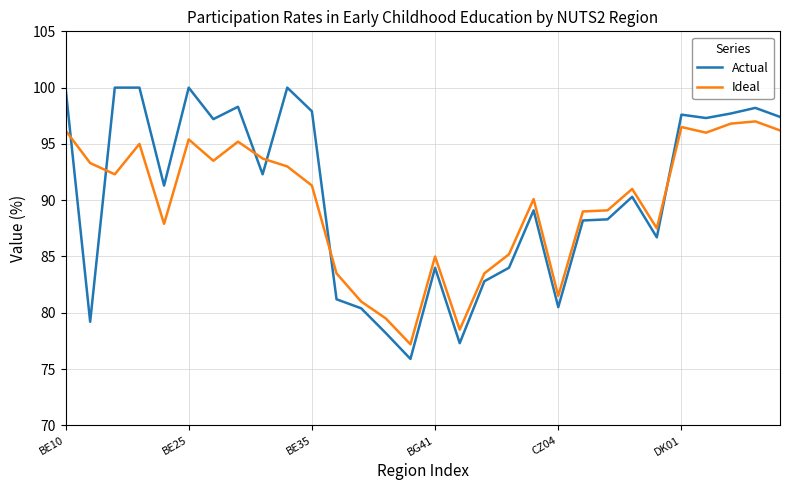

Count the number of categories in the chart.

30